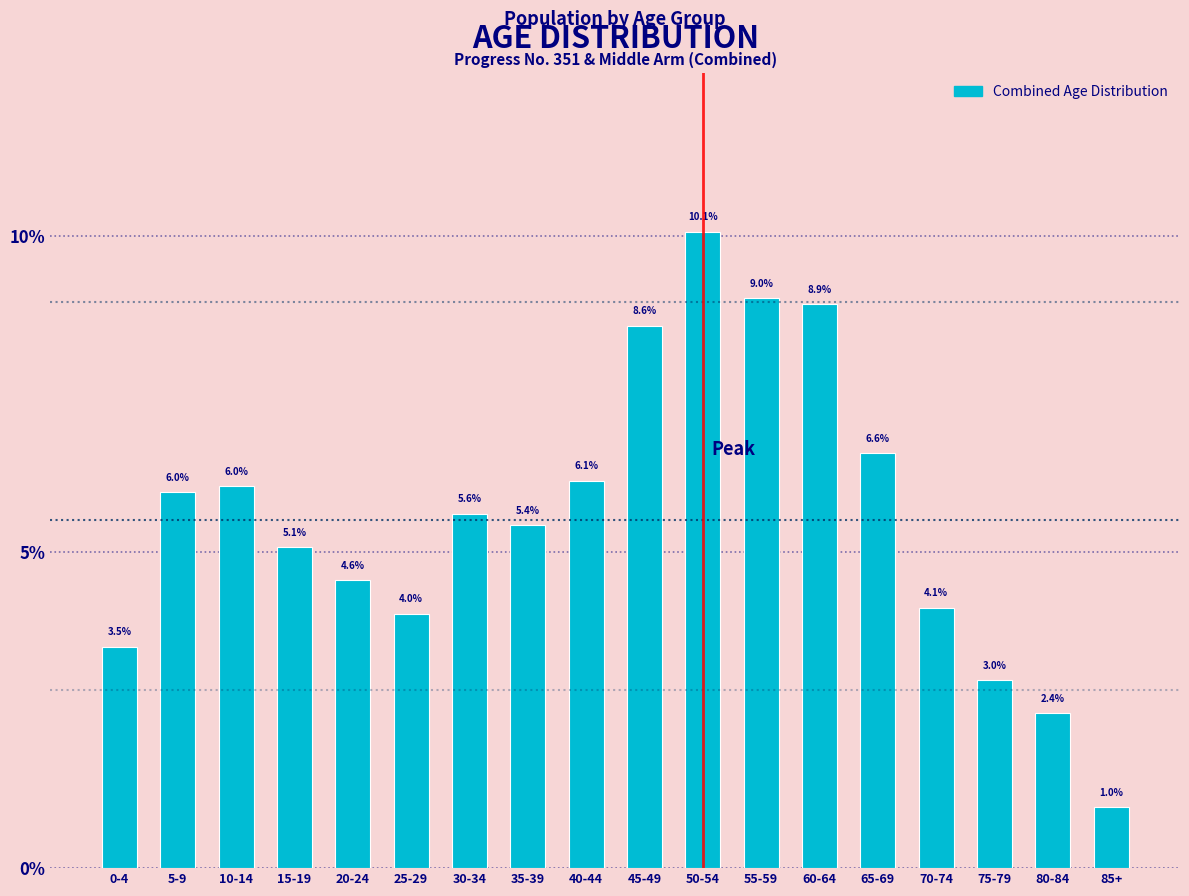

Reading right to left, extract all data points from this chart.

85+=1.0	80-84=2.4	75-79=3.0	70-74=4.1	65-69=6.6	60-64=8.9	55-59=9.0	50-54=10.1	45-49=8.6	40-44=6.1	35-39=5.4	30-34=5.6	25-29=4.0	20-24=4.6	15-19=5.1	10-14=6.0	5-9=6.0	0-4=3.5